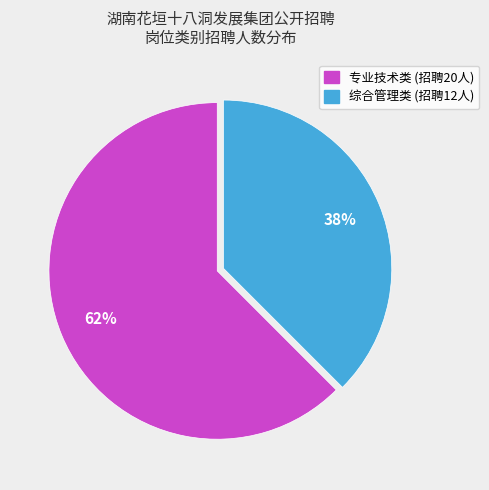

Which category has the smallest portion of the pie?

综合管理类